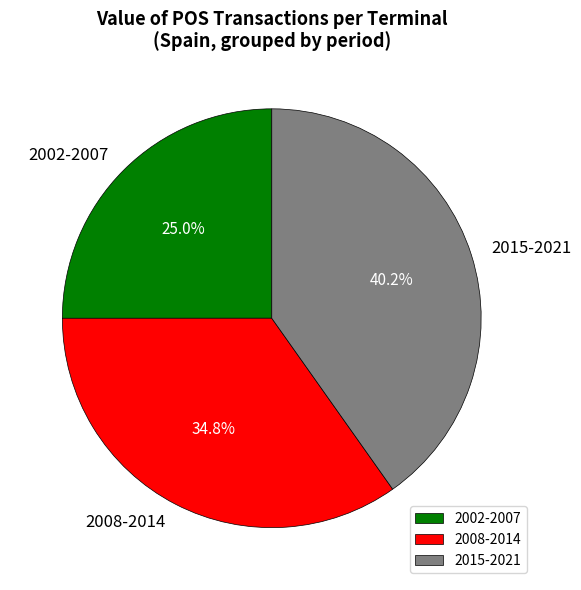

How many slices are in this pie chart?

3